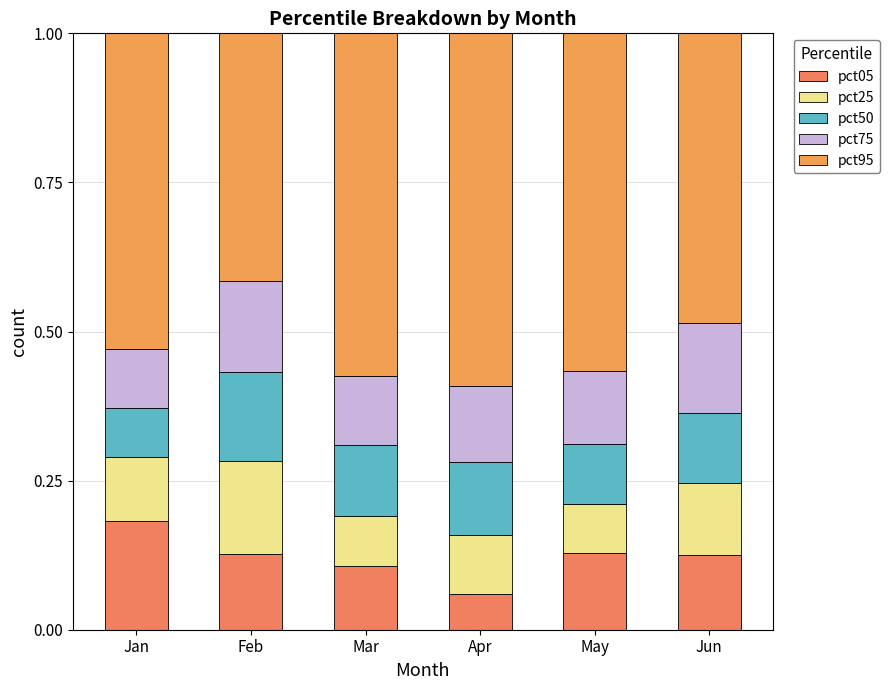

What is the difference between the maximum and second lowest values in the pct25 series?

0.1